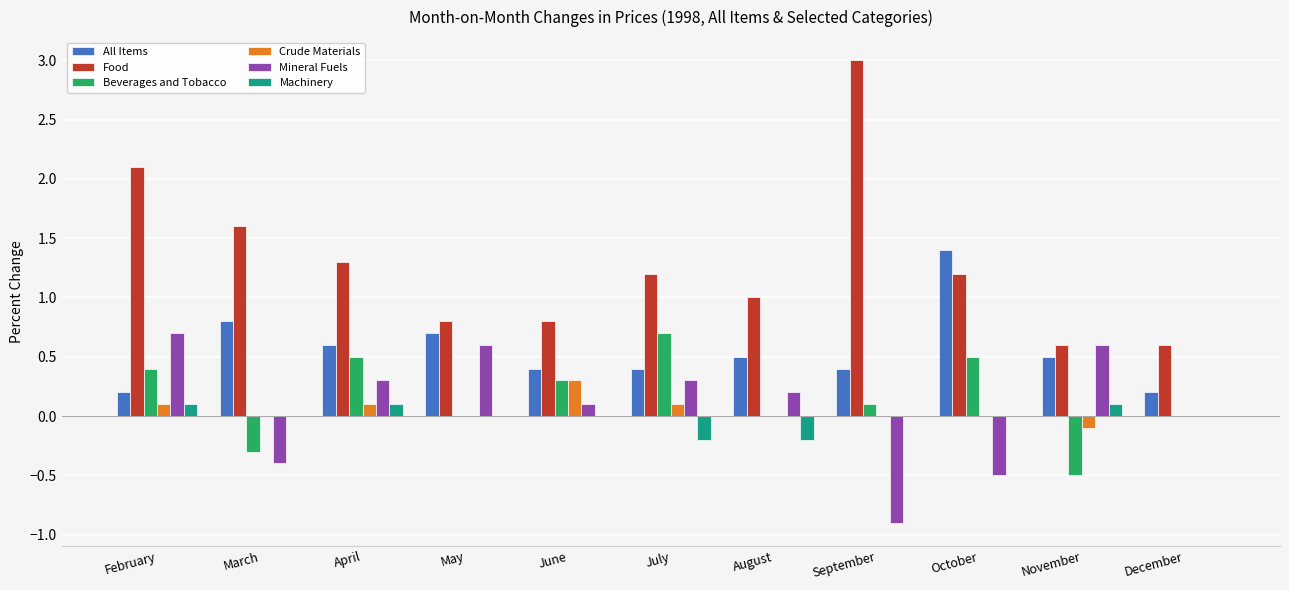

At which category does the chart reach its peak across all series?

September